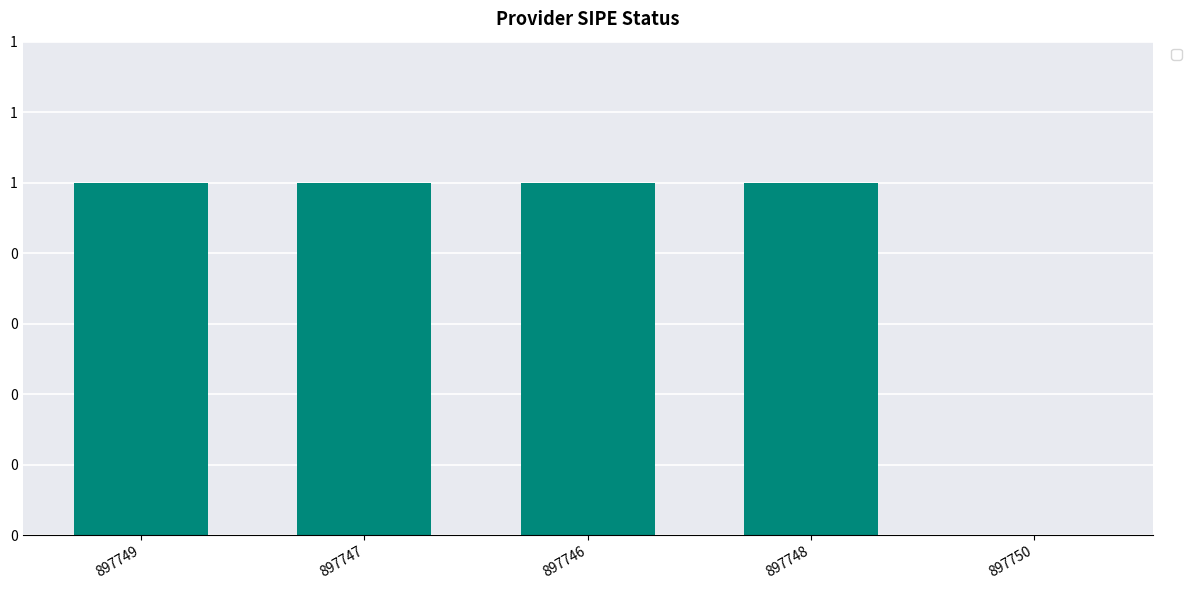

What is the greatest value displayed?

1